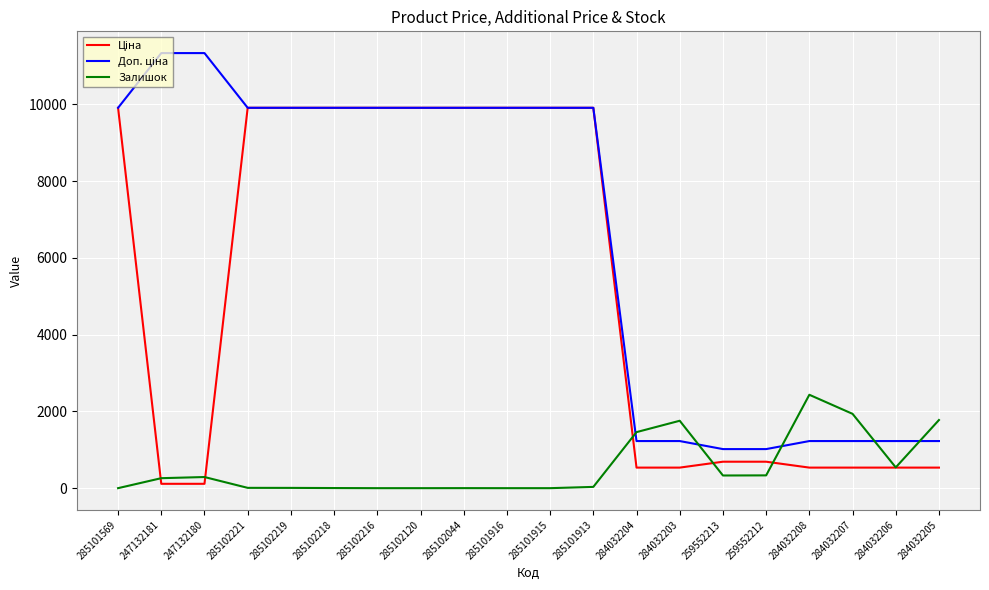

The value of Залишок at 285102216 is 1355.6. True or false?

False